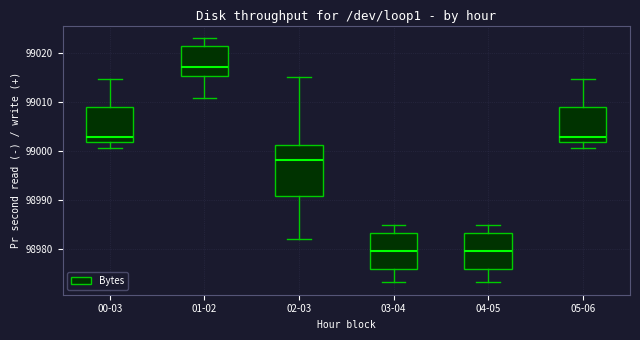

Reading left to right, read every box against the y-axis: the position of its median line, the range the box covers, and the ends of its whiskers. The values are not printed on the chart, so give them approximately, as read against the axis.

00-03: median 99003, box 99002 to 99009, whiskers 99001 to 99015
01-02: median 99017, box 99015 to 99021, whiskers 99011 to 99023
02-03: median 98998, box 98991 to 99001, whiskers 98982 to 99015
03-04: median 98980, box 98976 to 98983, whiskers 98973 to 98985
04-05: median 98980, box 98976 to 98983, whiskers 98973 to 98985
05-06: median 99003, box 99002 to 99009, whiskers 99001 to 99015